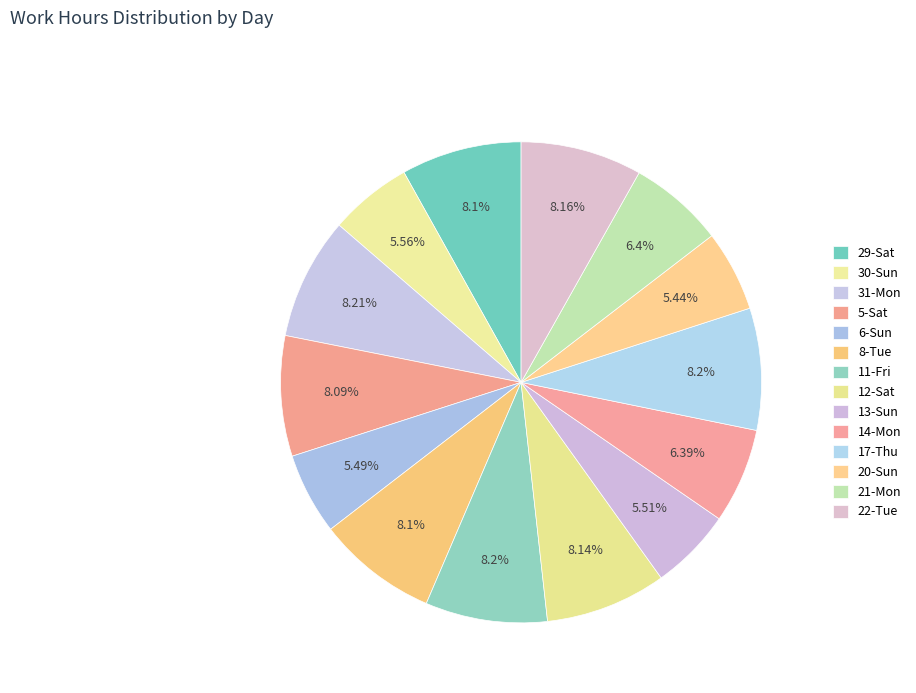

Between 14-Mon and 22-Tue, which is larger?

22-Tue